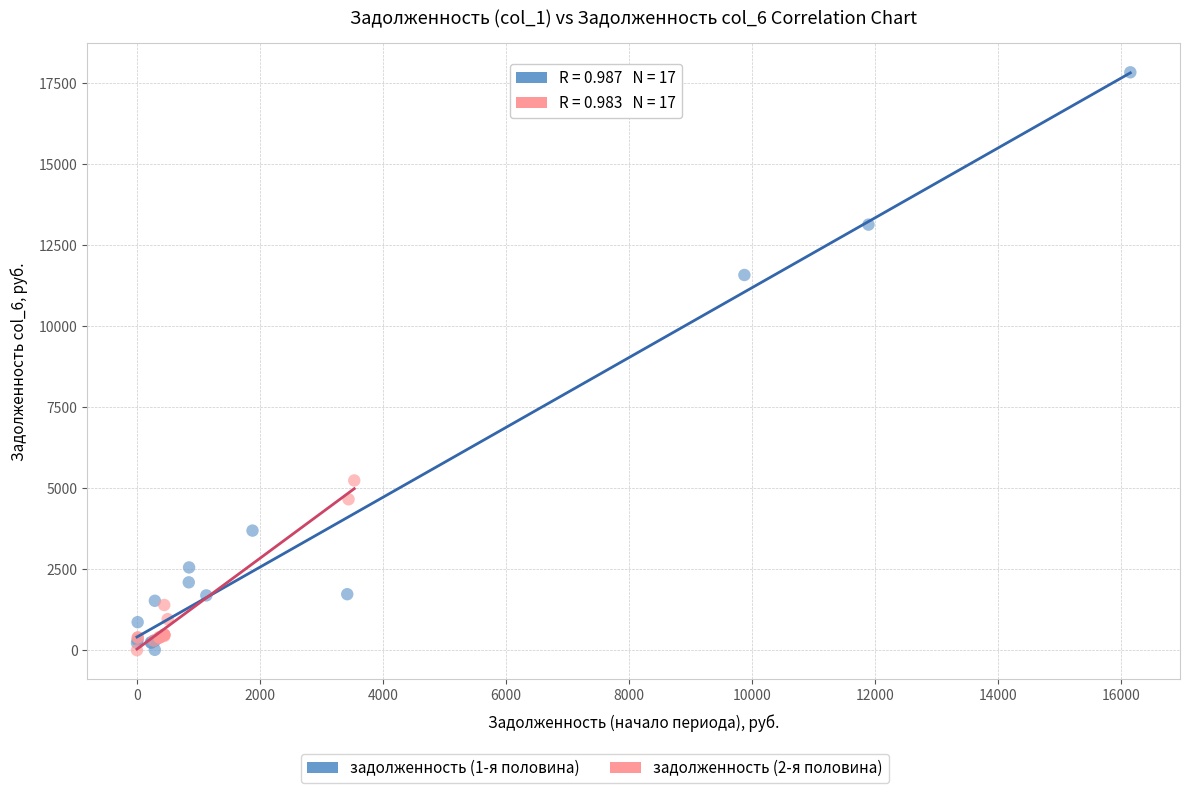

Which series has the widest spread of Y values?

задолженность (1-я половина)